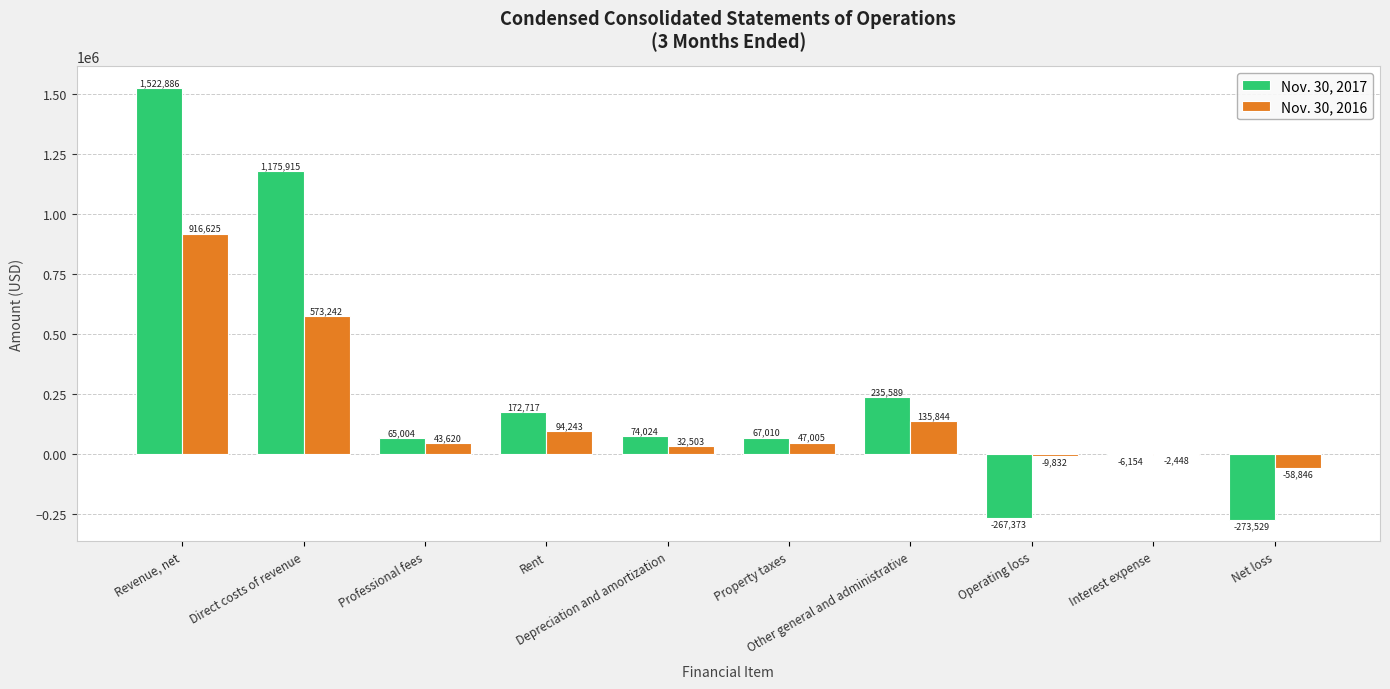

What is the average value of the Nov. 30, 2016 series?

177196